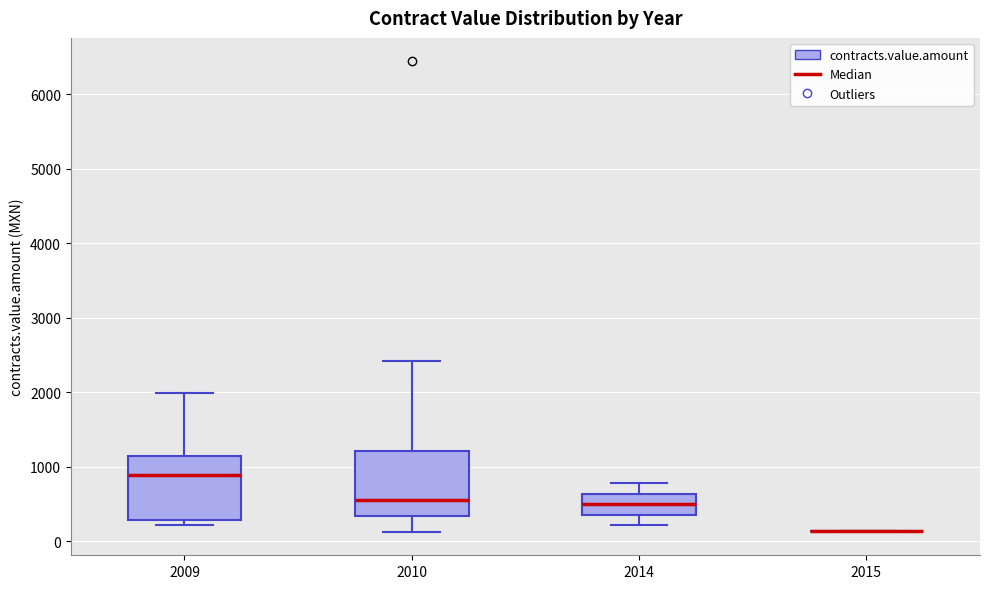

Reading left to right, read every box against the y-axis: the position of its median line, the range the box covers, and the ends of its whiskers. The values are not printed on the chart, so give them approximately, as read against the axis.

2009: median 900, box 300 to 1100, whiskers 200 to 2000
2010: median 600, box 300 to 1200, whiskers 100 to 2400
2014: median 500, box 400 to 600, whiskers 200 to 800
2015: box collapsed to a line at 100, whiskers 100 to 100